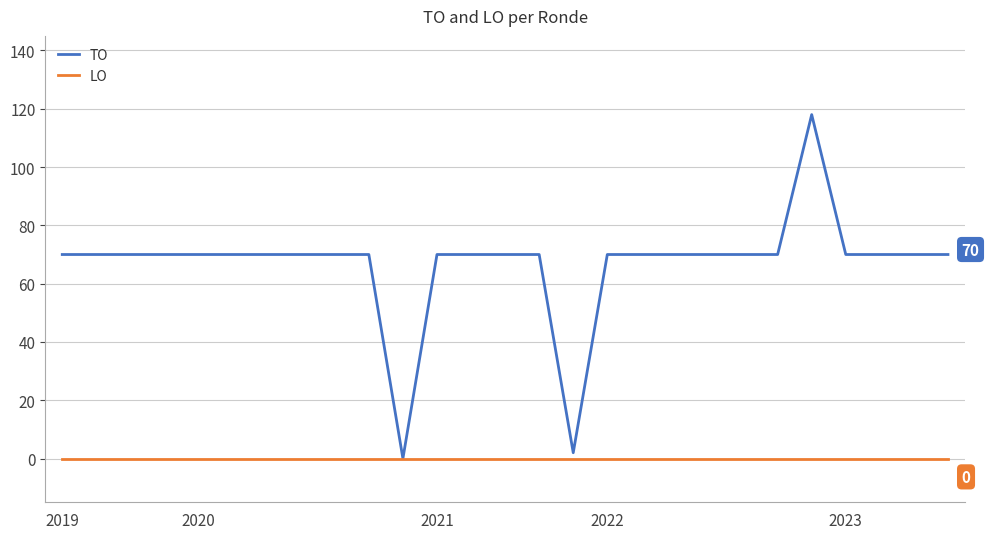

Which series has the largest total across all categories?

TO